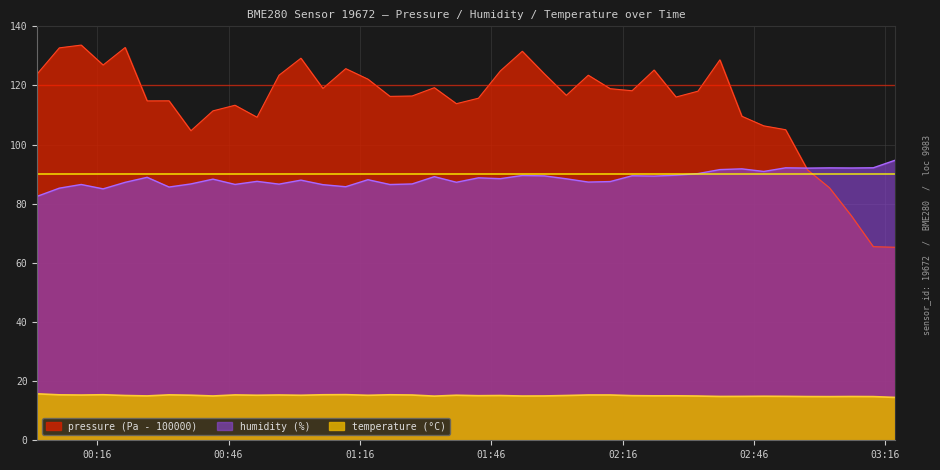

Reading left to right, extract all data points from this chart.

pressure: 124.0	132.7	133.7	126.9	132.8	114.8	114.8	104.7	111.4	113.3	109.2	123.5	129.2	119.0	125.7	122.1	116.3	116.4	119.2	113.8	115.7	124.9	131.6	123.9	116.7	123.5	118.9	118.2	125.2	116.1	118.1	128.7	109.6	106.3	105.0	91.4	85.4	75.9	65.5	65.3
humidity: 82.5	85.3	86.5	85.0	87.2	88.9	85.7	86.7	88.3	86.5	87.6	86.6	88.0	86.5	85.8	88.1	86.5	86.7	89.2	87.3	88.8	88.5	89.6	89.4	88.4	87.3	87.5	89.5	89.3	89.7	90.2	91.5	91.8	90.9	92.2	92.0	92.1	92.1	92.2	94.7
temperature: 15.7	15.4	15.3	15.4	15.1	15.0	15.4	15.2	15.0	15.3	15.2	15.3	15.2	15.4	15.4	15.2	15.4	15.3	14.9	15.2	15.1	15.1	15.0	15.0	15.1	15.3	15.3	15.1	15.0	15.0	15.0	14.8	14.8	14.9	14.8	14.8	14.8	14.8	14.8	14.5